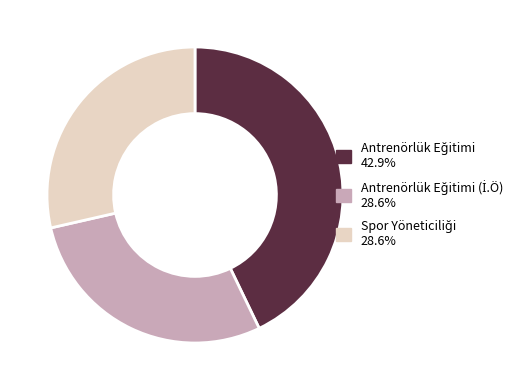

Does any single category account for the majority?

No